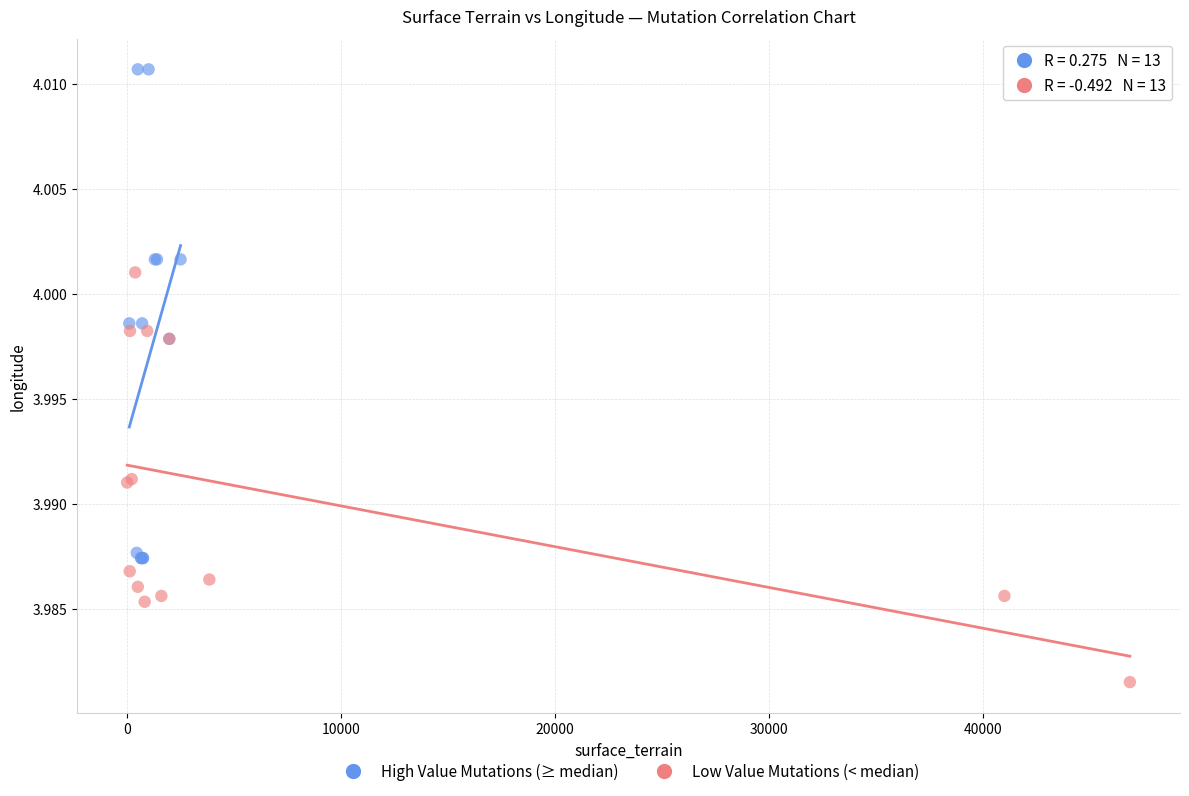

Which series reaches the minimum Y coordinate?

Low Value Mutations (< median)